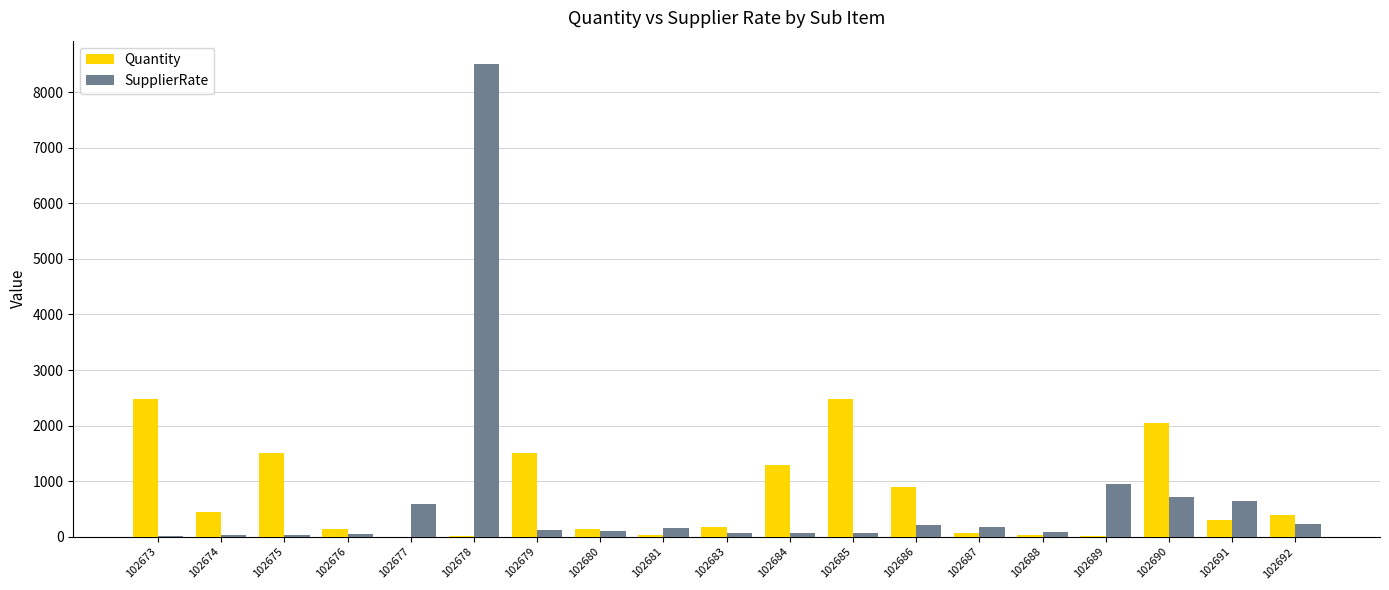

What is the average value of the Quantity series?

737